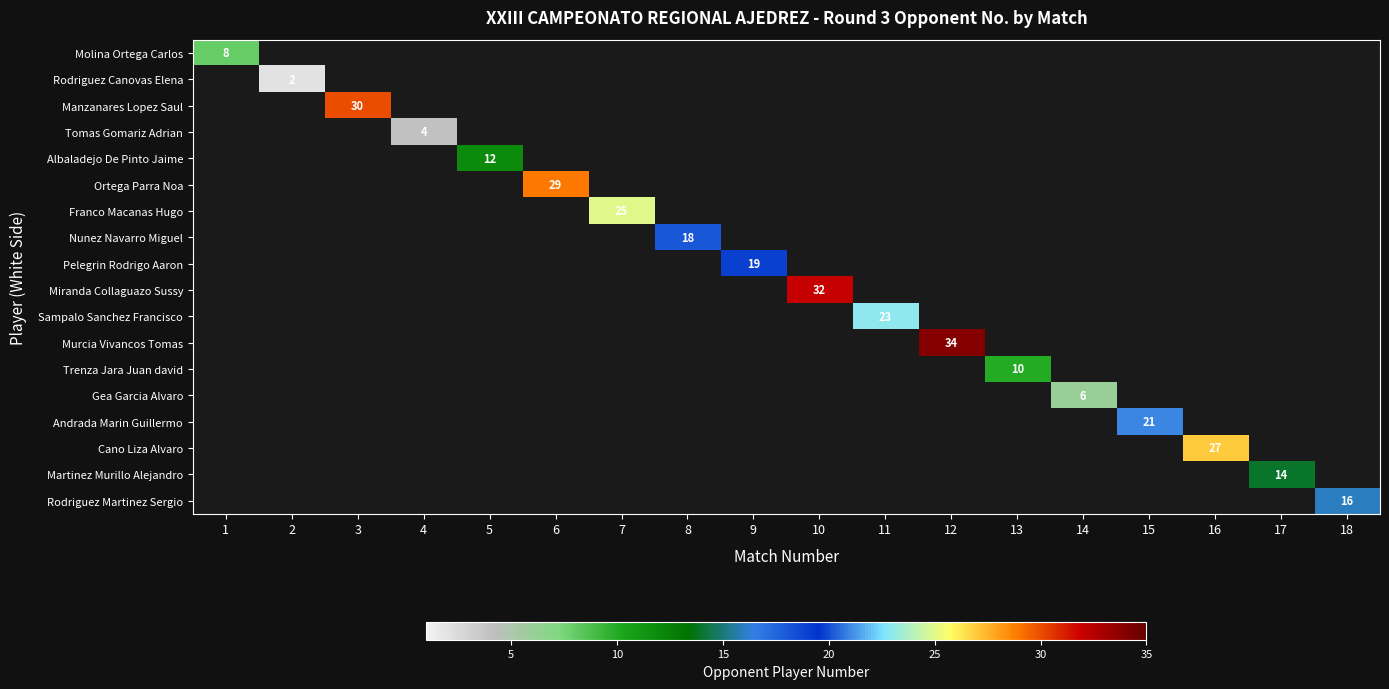

How many data points does each series have?

18